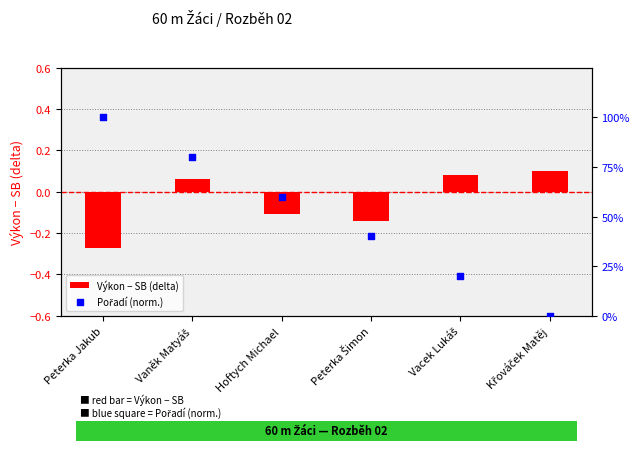

Which series has the largest total across all categories?

Pořadí (norm.)